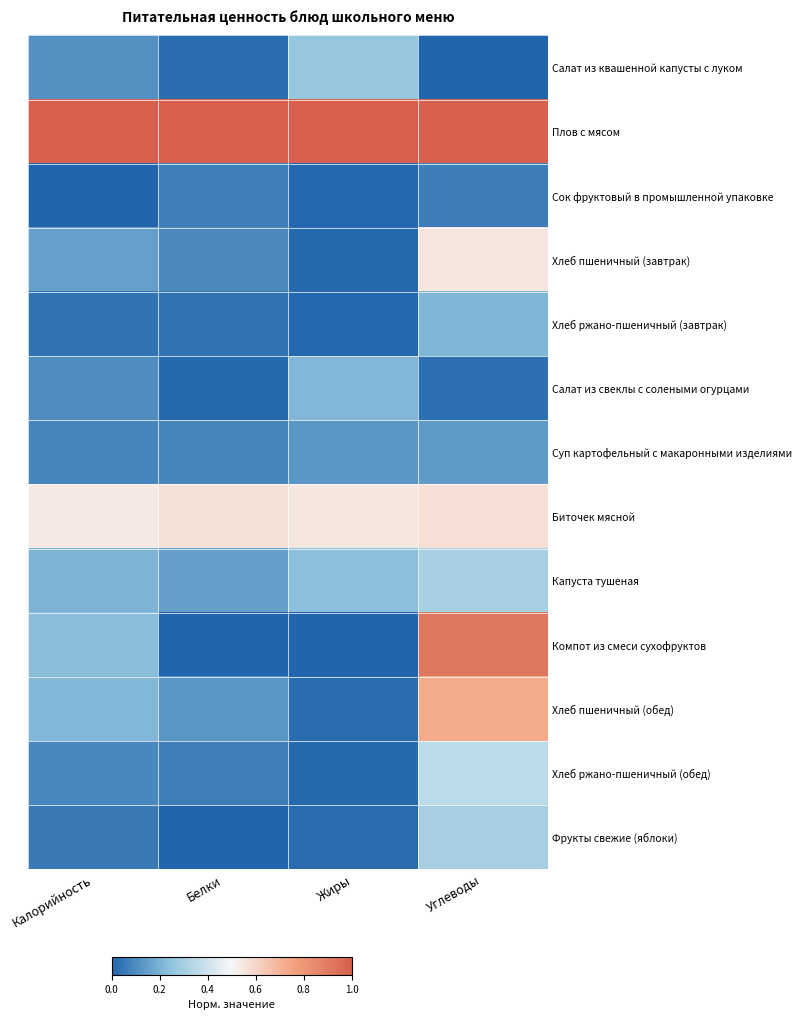

What is the spread (max minus min) of values at Калорийность?

1.0